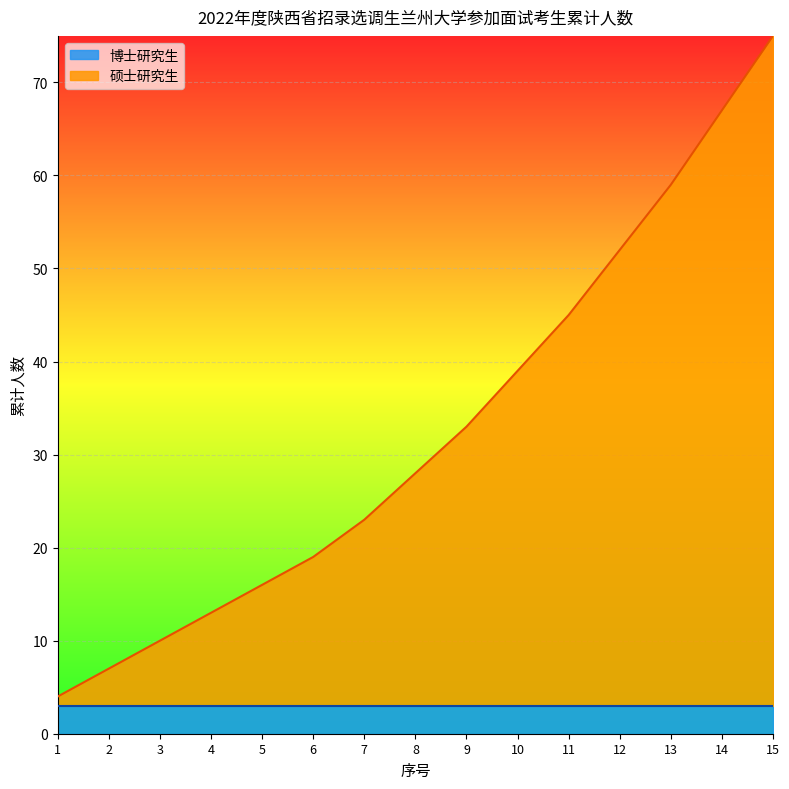

What value does the data have at 11?

45